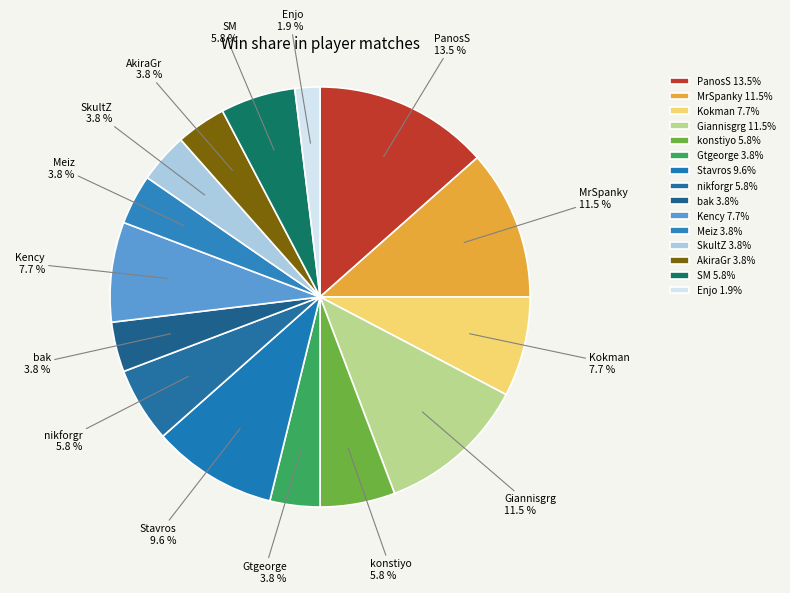

Does bak account for over 50% of the chart?

No